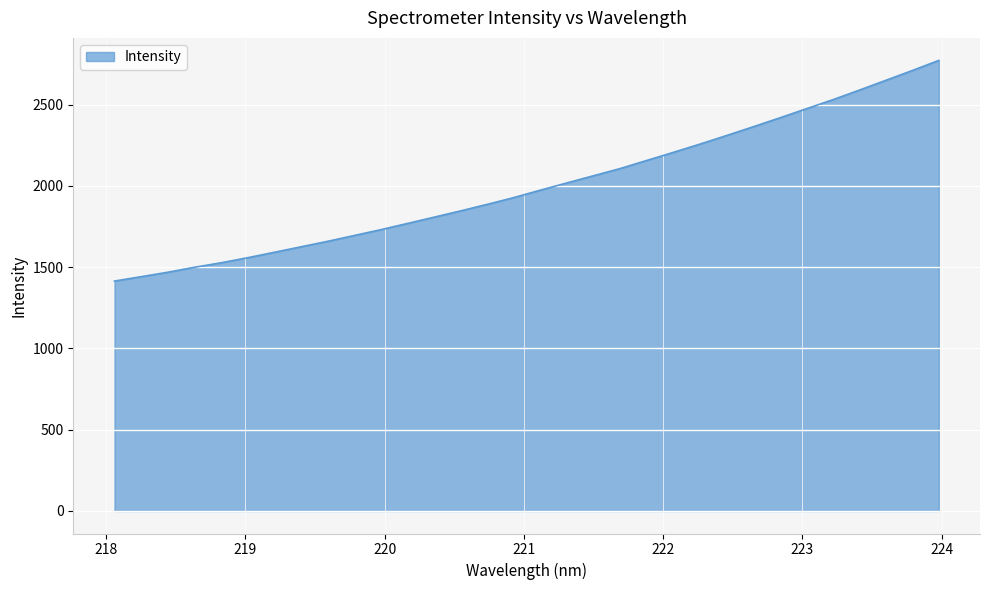

What is the maximum value shown in the chart?

2771.4